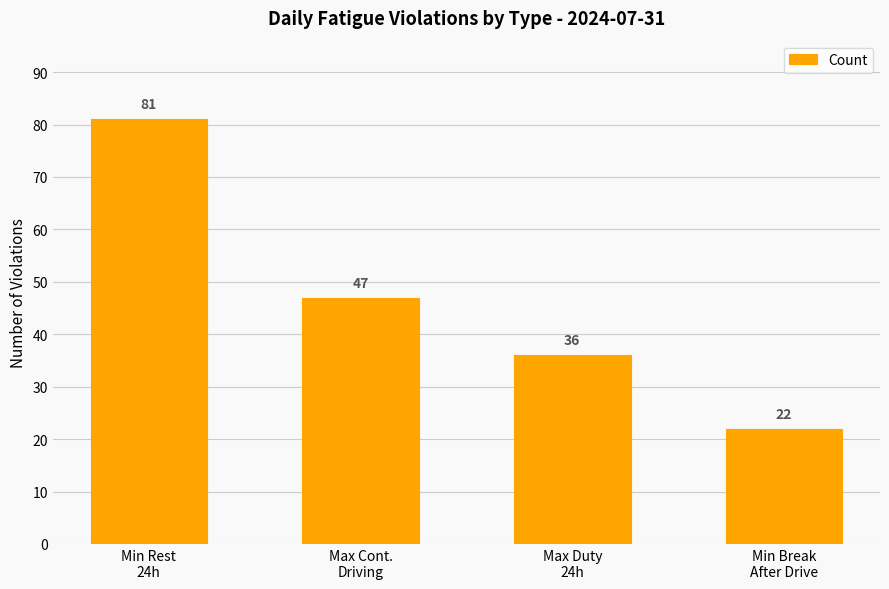

The value at Min Rest
24h is 81. True or false?

True